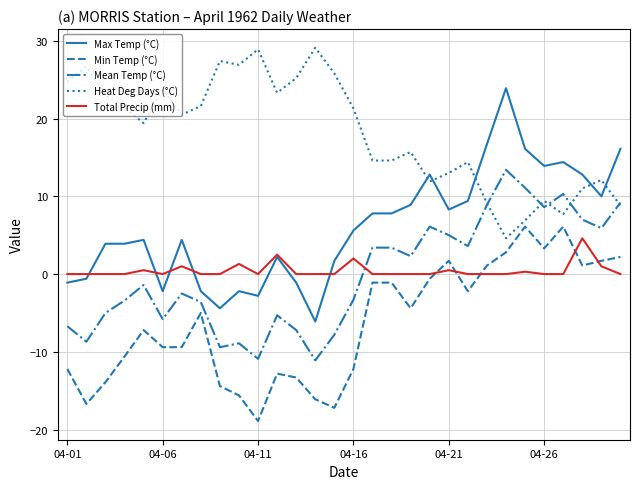

Is this an area chart (filled region under the line)?

No